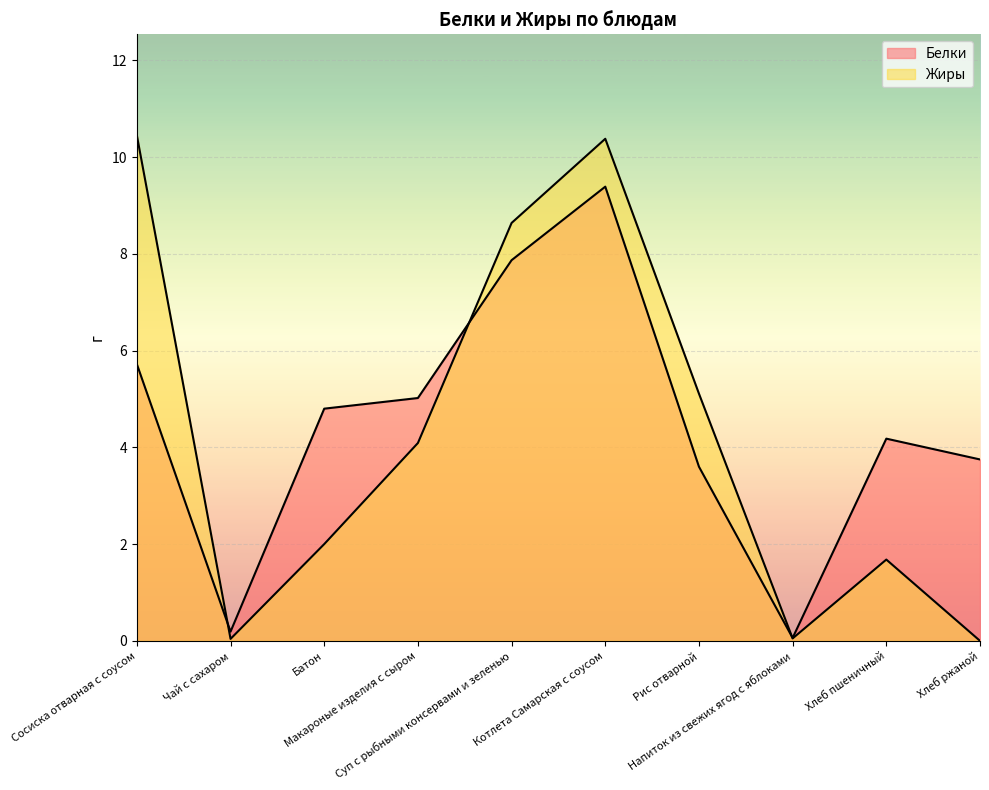

At which category is the sum across all series the highest?

Котлета Самарская с соусом